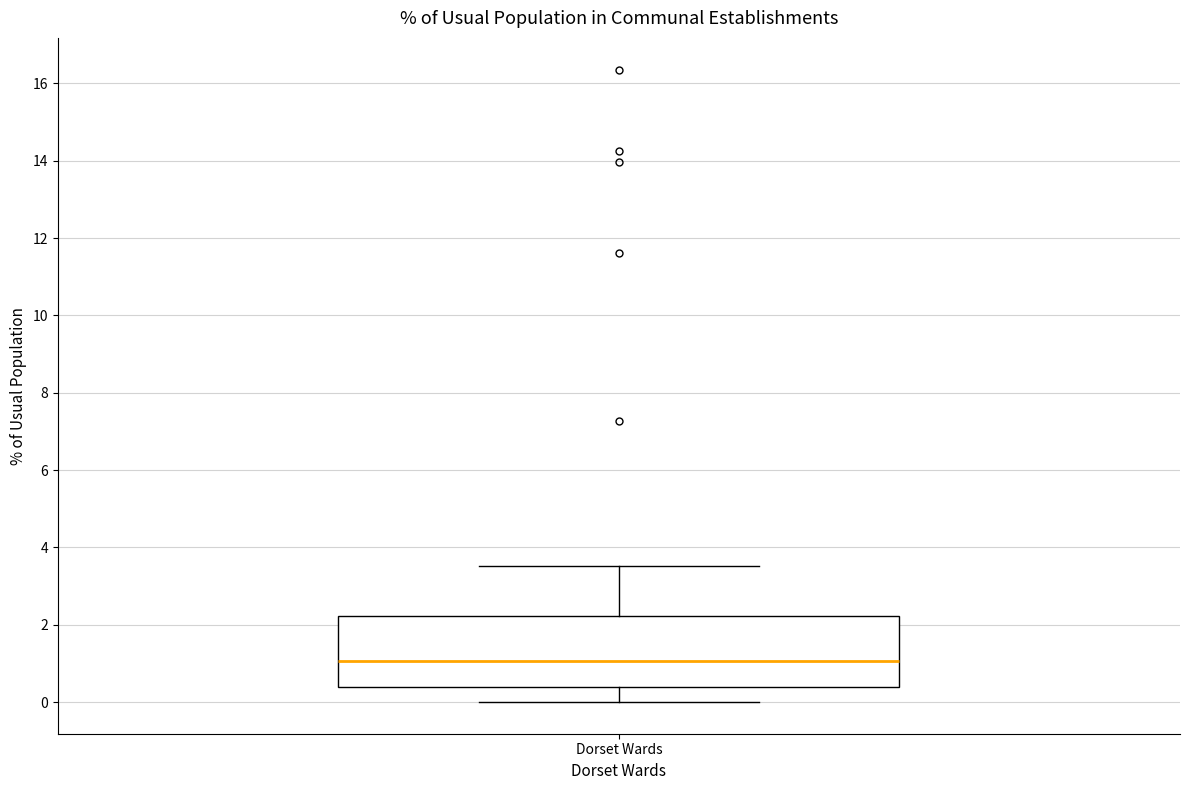

Read this box plot against the y-axis: the position of the median line, the range covered by the box, and the ends of both whiskers. The values are not printed on the chart, so give them approximately, as read against the axis.

median 1.0, box 0.4 to 2.2, whiskers 0.0 to 3.6